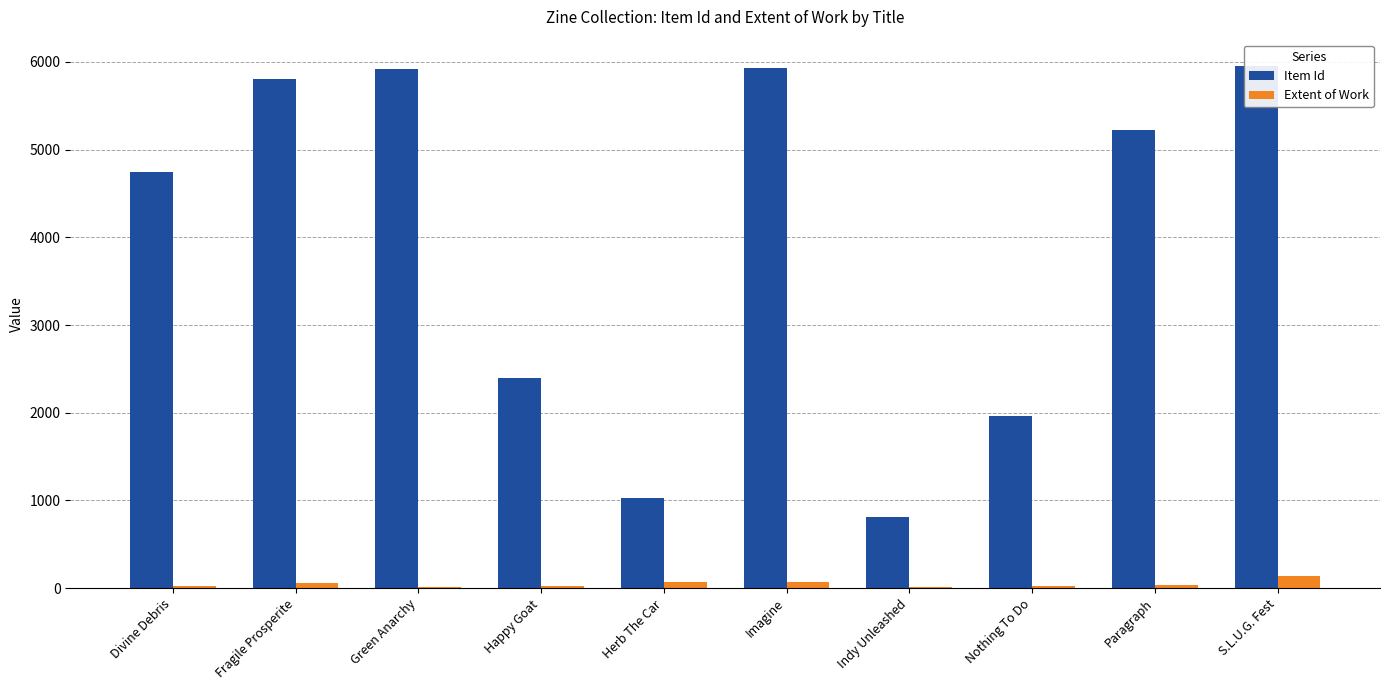

Which has a higher value, Indy Unleashed or Happy Goat?

Happy Goat